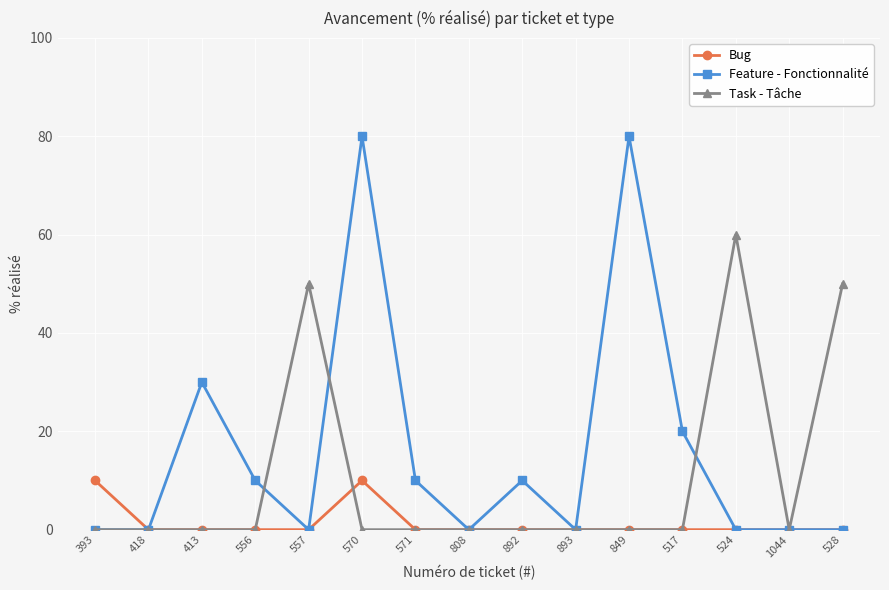

True or false: Task - Tâche has more than 0 interior local peaks.

True